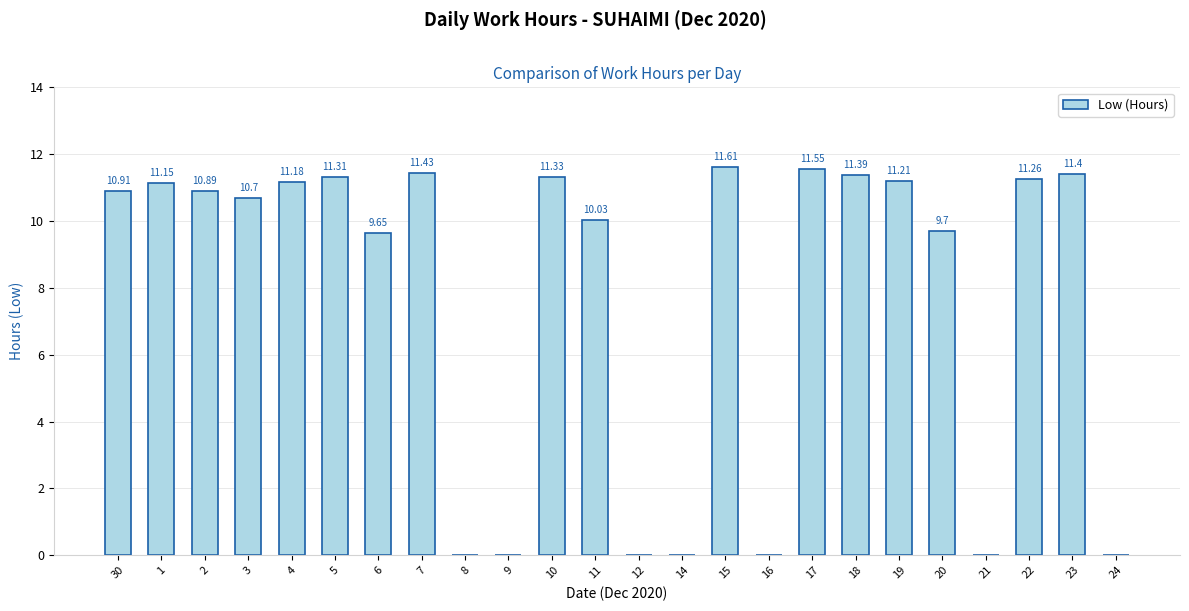

Are the bars grouped side by side (vs. stacked)?

No